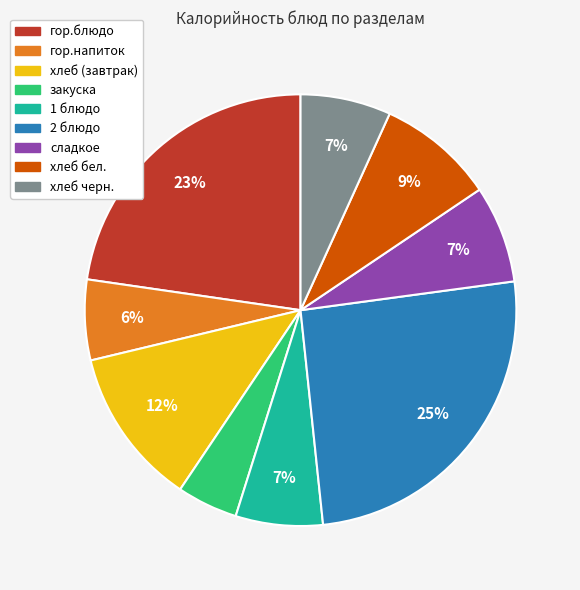

The сладкое slice represents 1% of the pie. True or false?

False